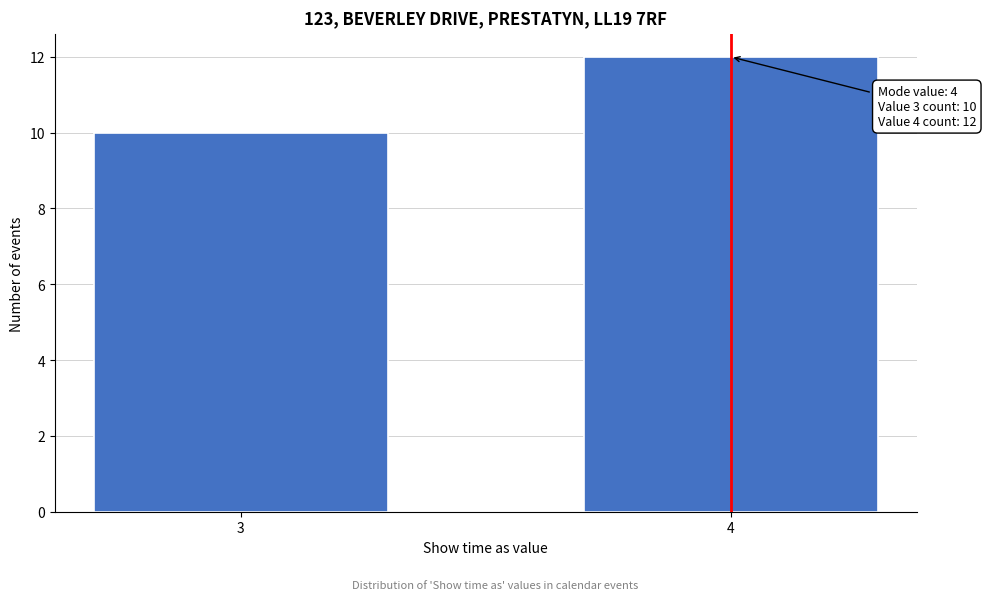

Reading left to right, list all the values displayed in this chart.

10	12